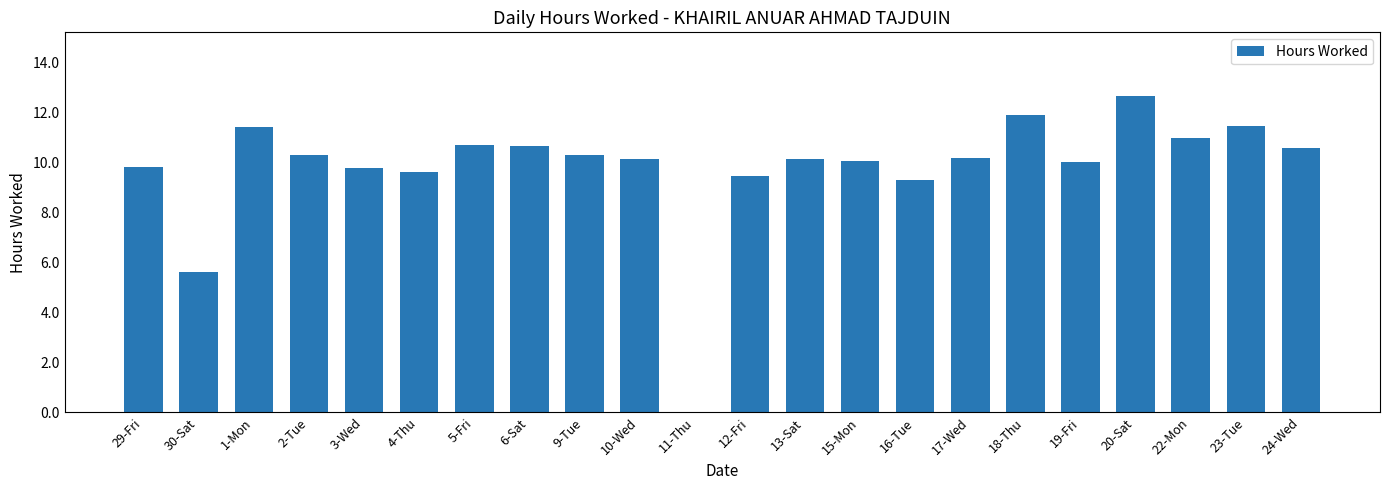

What is the maximum value shown in the chart?

12.7